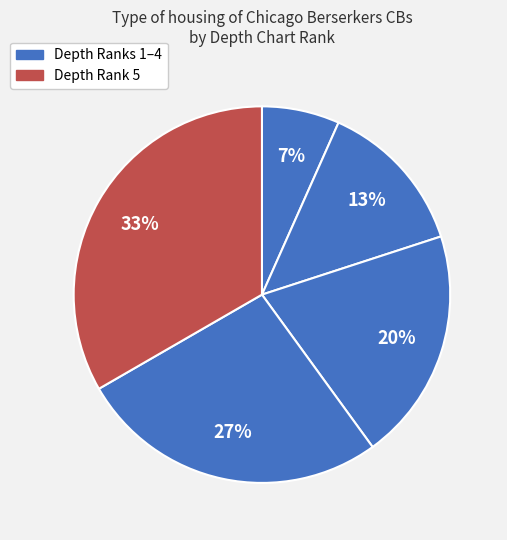

How many segments does this pie chart have?

5